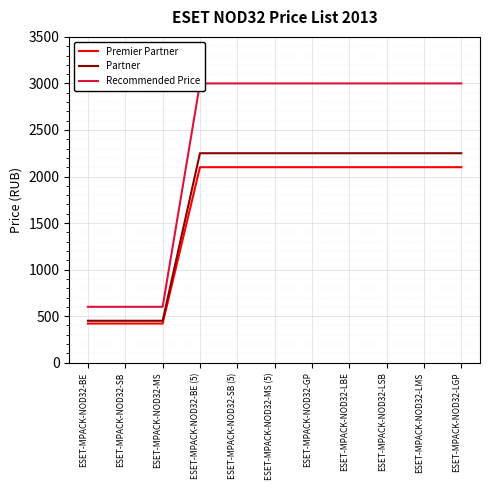

What is the difference between the maximum and minimum values in the Recommended Price series?

2400